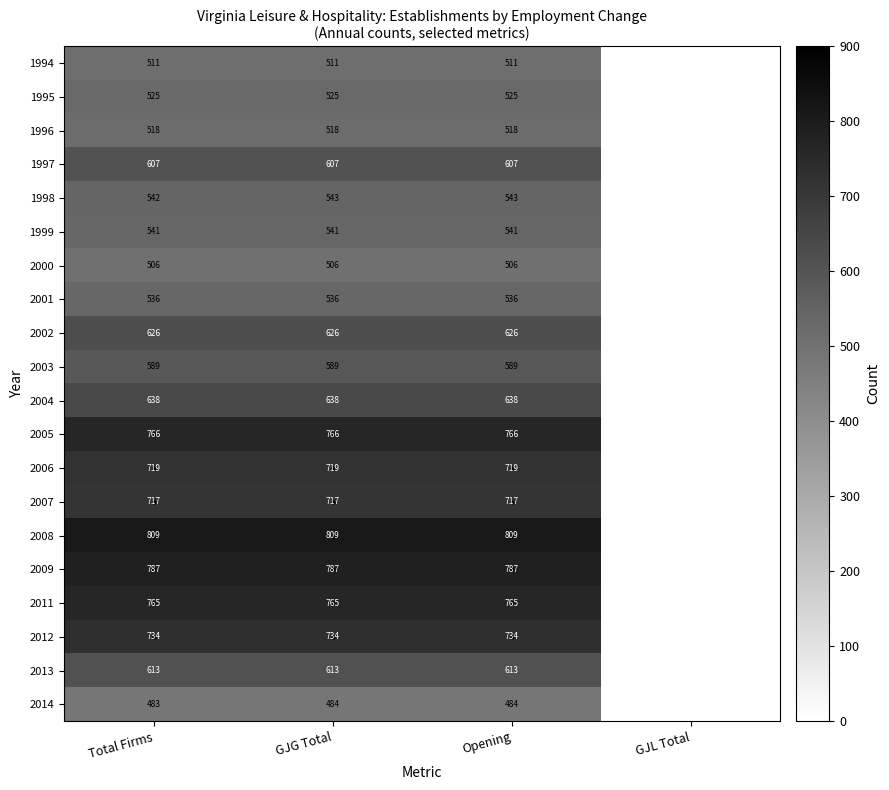

What is the difference between the highest and lowest values at Total Firms?

326